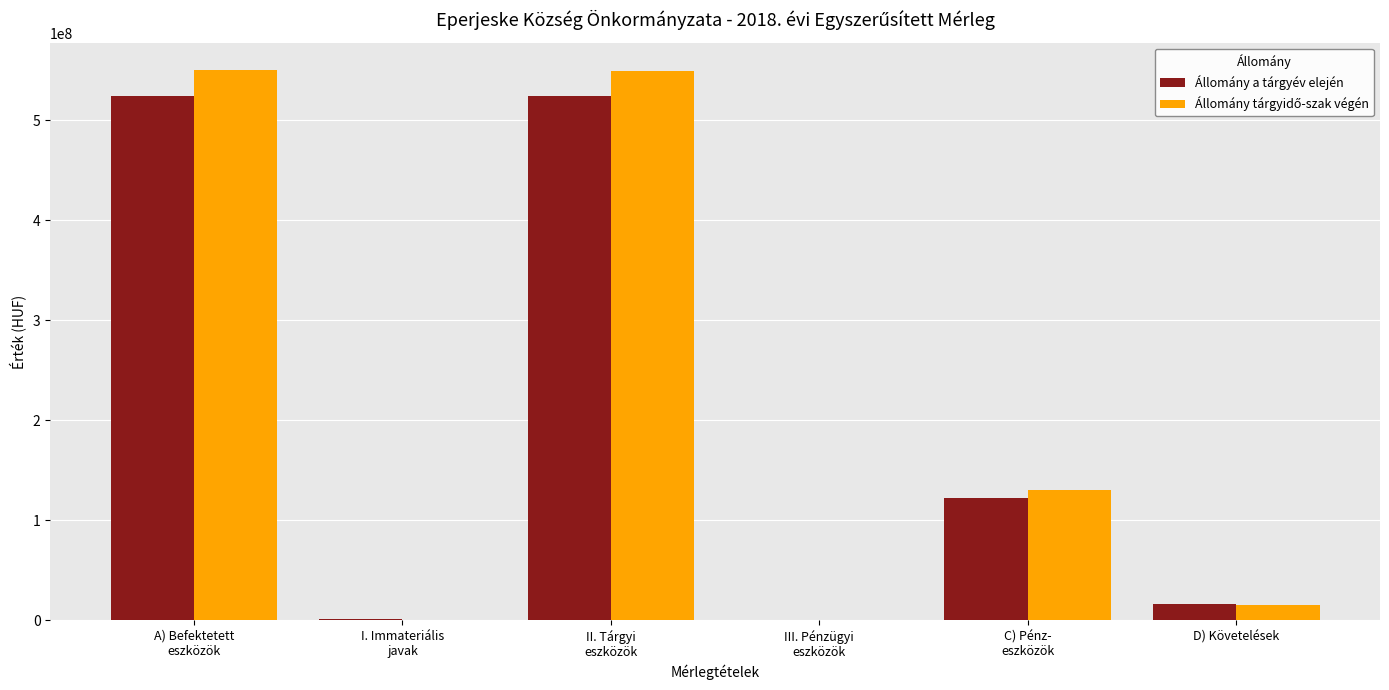

What is the greatest value displayed?

550201047